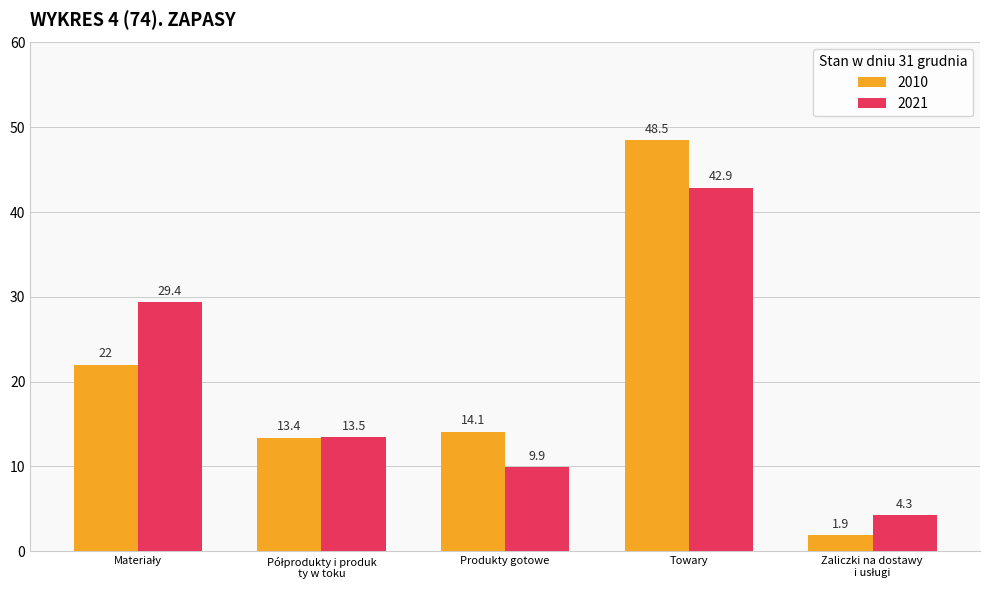

Which series has the largest total across all categories?

2021